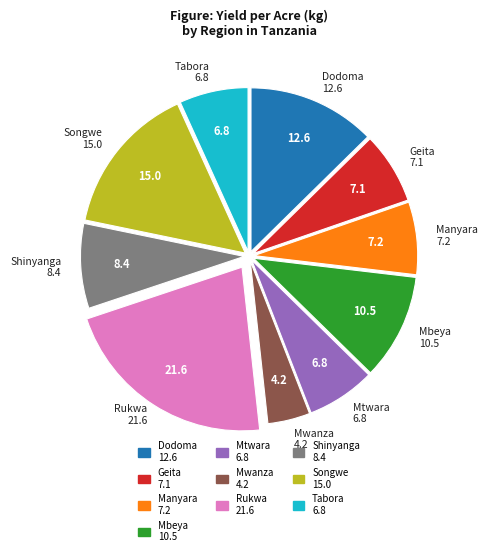

Which slice is the largest?

Rukwa